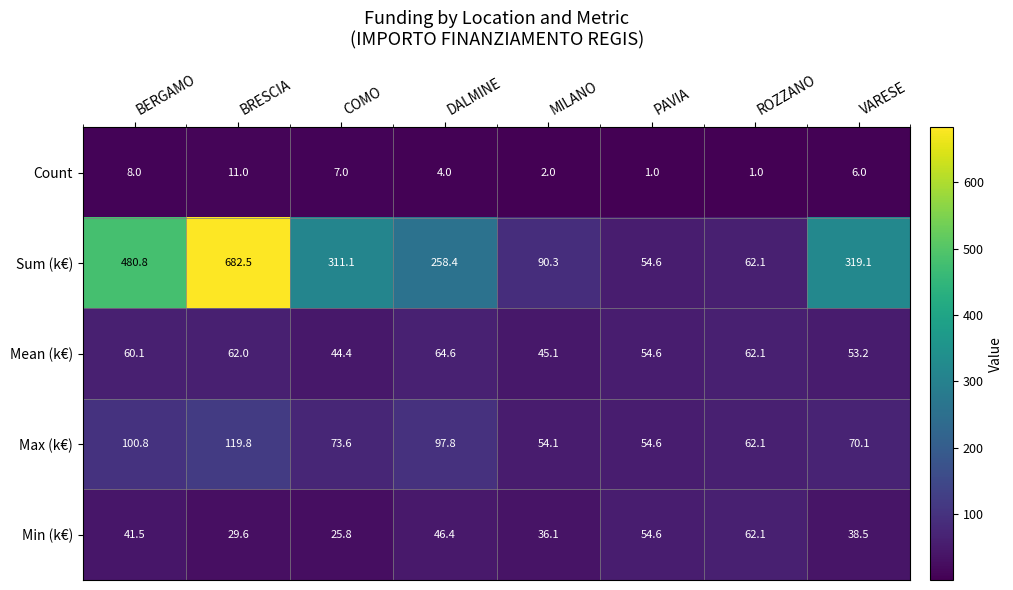

What is the difference between the Min (k€) values at BRESCIA and ROZZANO?

32.5